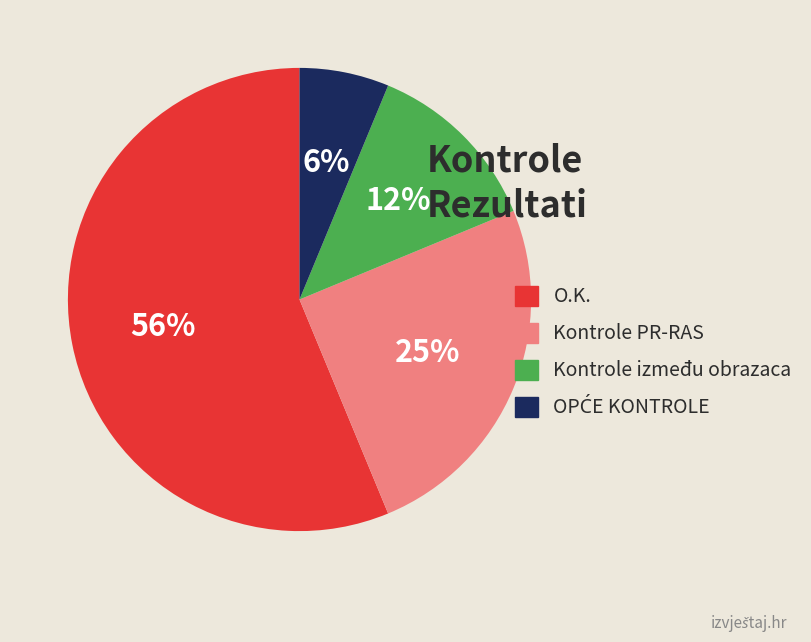

Does any single category account for the majority?

Yes